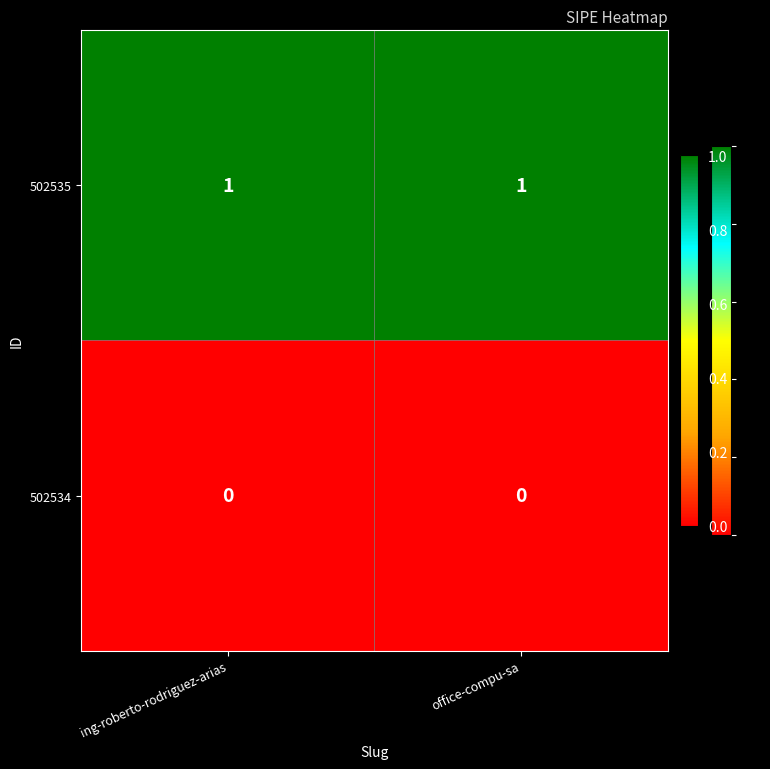

Rank the series by their average value, from lowest to highest.

502534, 502535